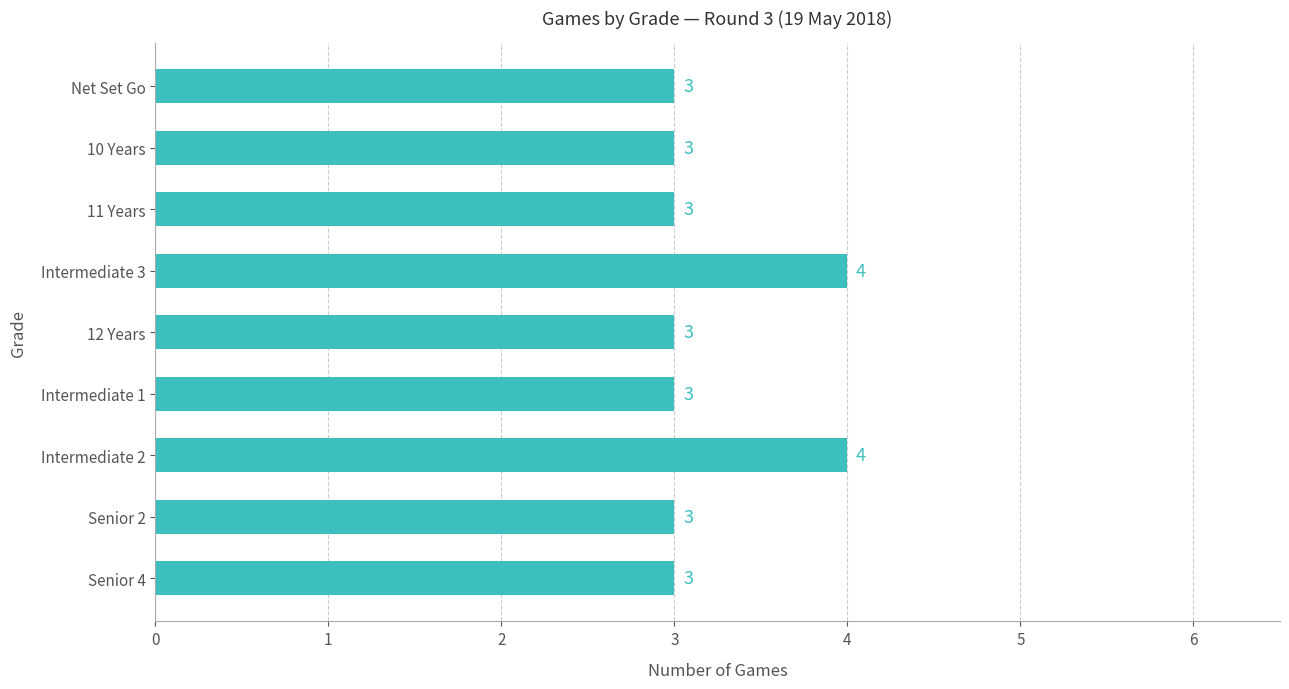

What is the label of the 6th bar from the bottom?

Intermediate 3